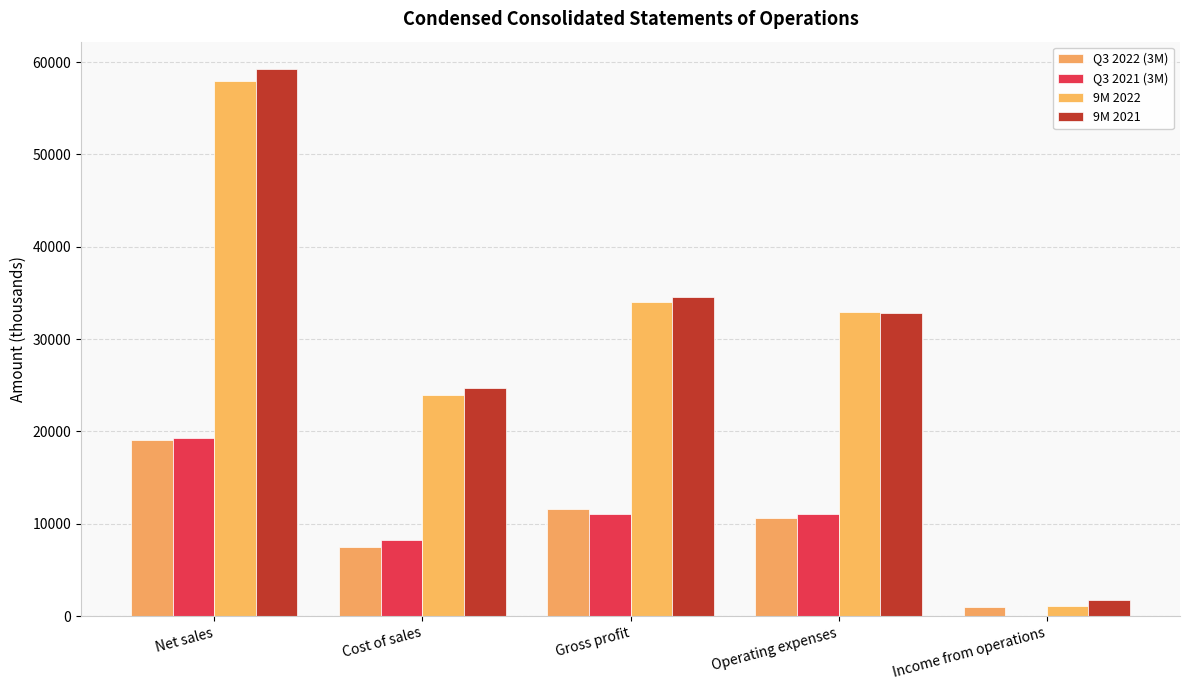

What value does the 9M 2021 series have at Operating expenses, to the nearest 100?

32900